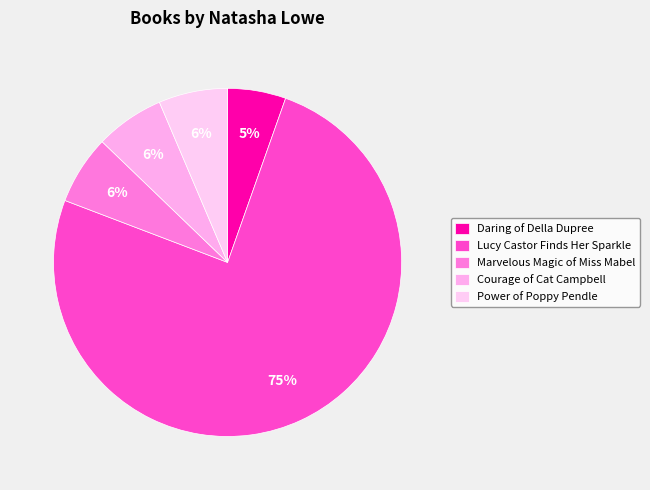

Rank the categories by value from lowest to highest.

Daring of Della Dupree, Power of Poppy Pendle, Marvelous Magic of Miss Mabel, Courage of Cat Campbell, Lucy Castor Finds Her Sparkle